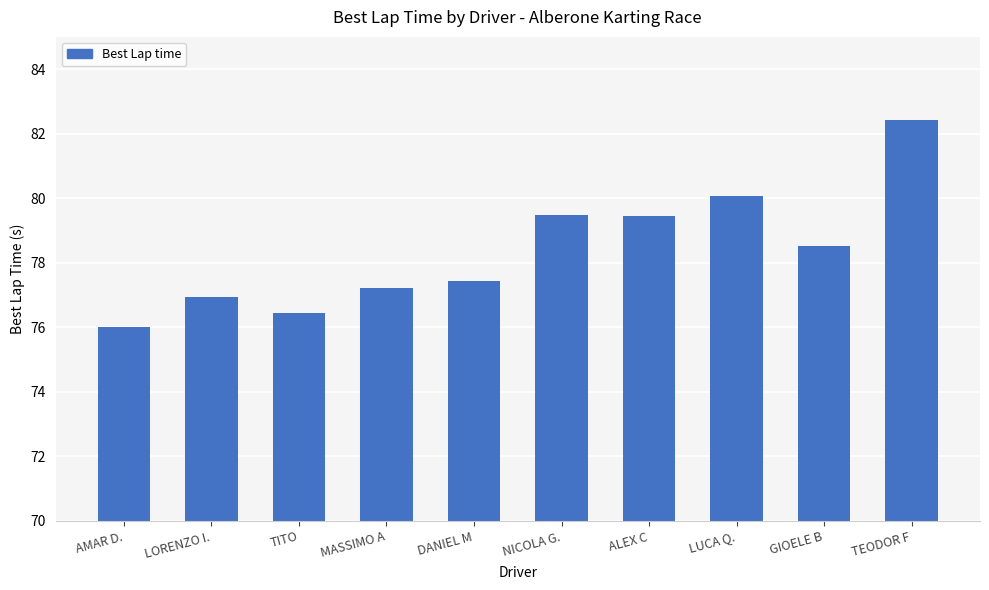

What position from the right is LORENZO I.?

9